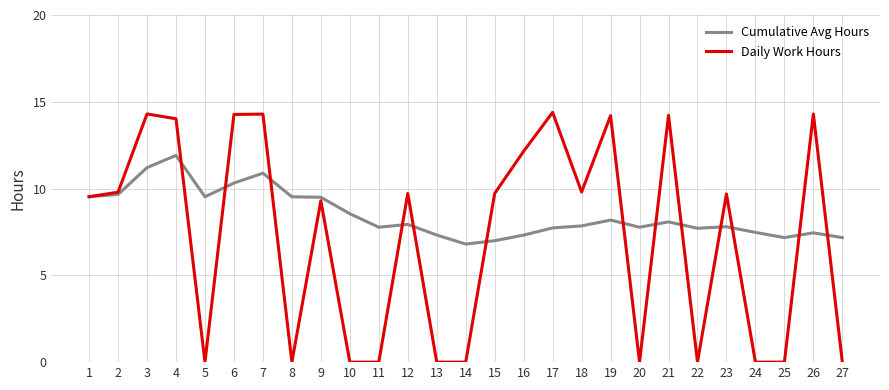

Where does the Cumulative Avg Hours series first go above 7?

1